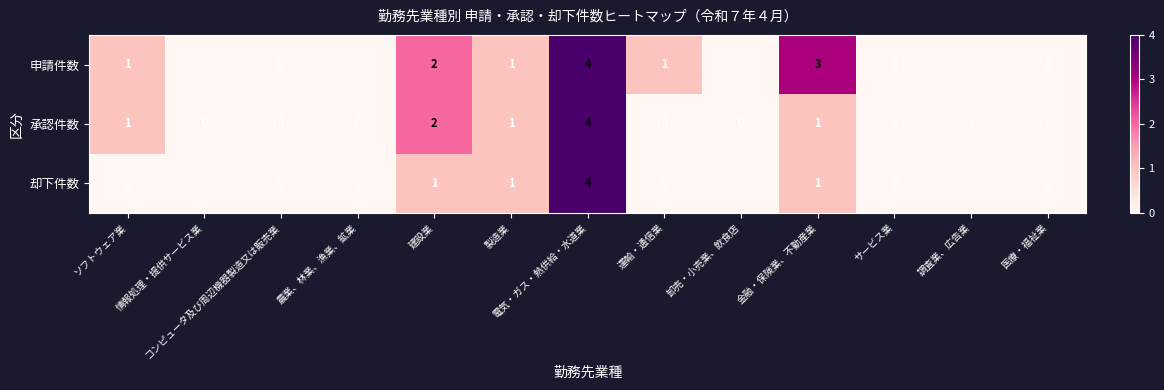

The 承認件数 series shows 0 at コンピュータ及び周辺機器製造又は販売業. True or false?

True